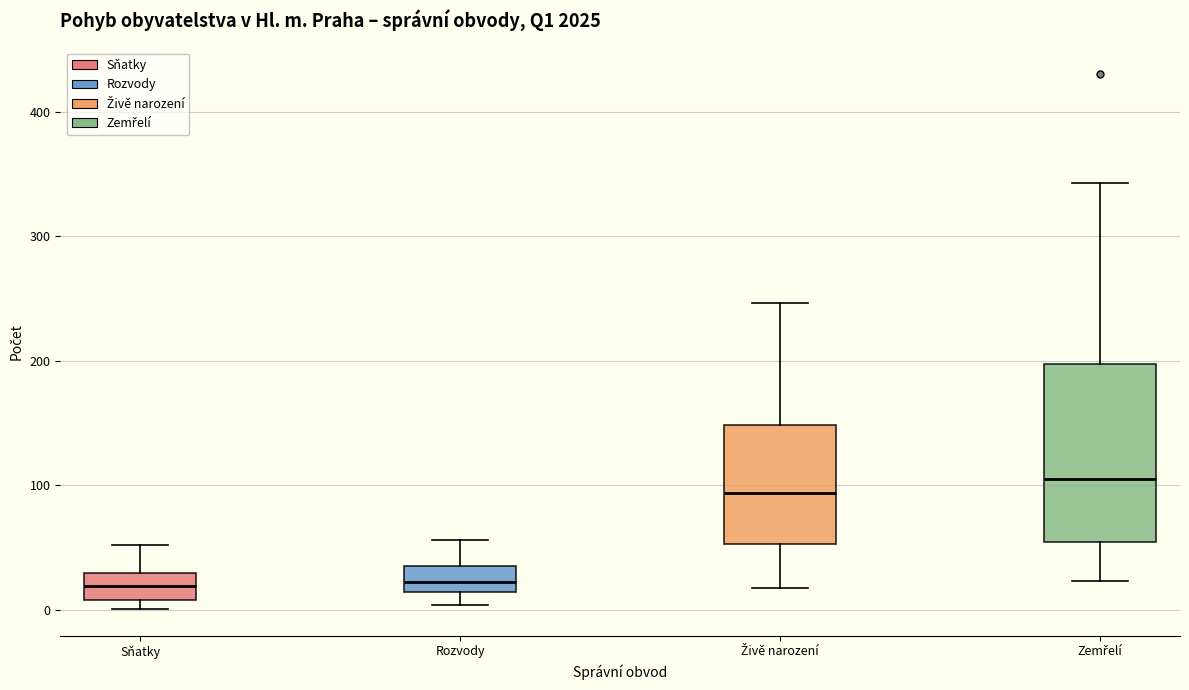

Reading left to right, transcribe this box plot: for each box, give where its median line is, the range the box spans, and where its two whiskers end, as read against the y-axis. The values are not printed on the chart, so give them approximately, as read against the axis.

Sňatky: median 20, box 10 to 30, whiskers 0 to 50
Rozvody: median 20, box 10 to 40, whiskers 0 to 60
Živě narození: median 90, box 50 to 150, whiskers 20 to 250
Zemřelí: median 110, box 50 to 200, whiskers 20 to 340